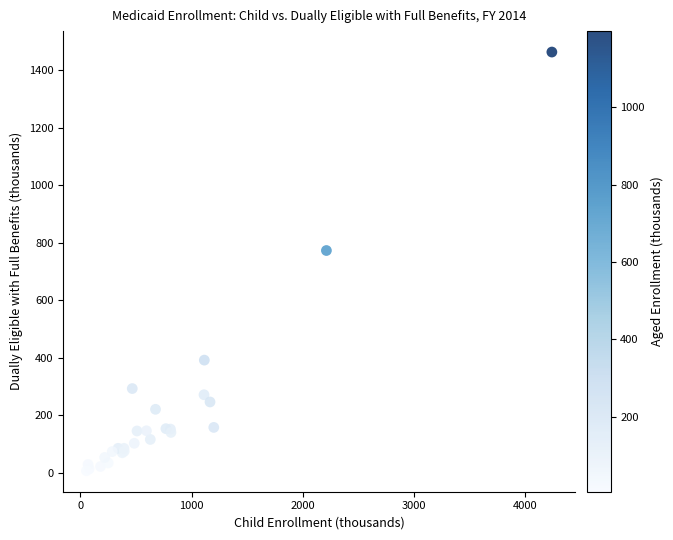

What Y value in the scatter plot is closest to 735?

772.9